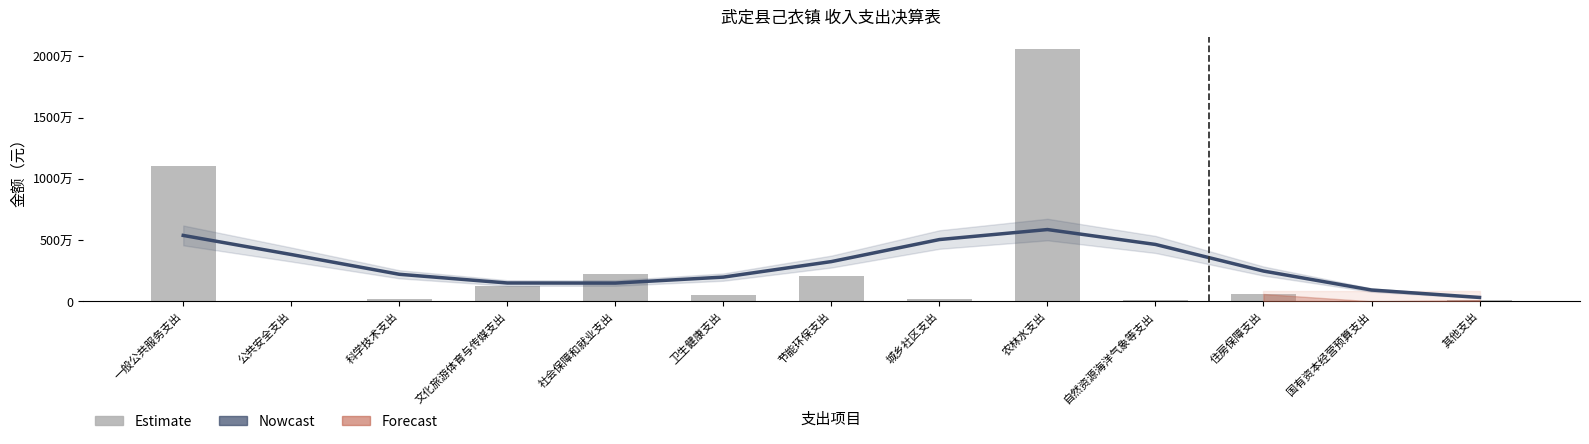

What is the label of the 1st bar from the left?

一般公共服务支出